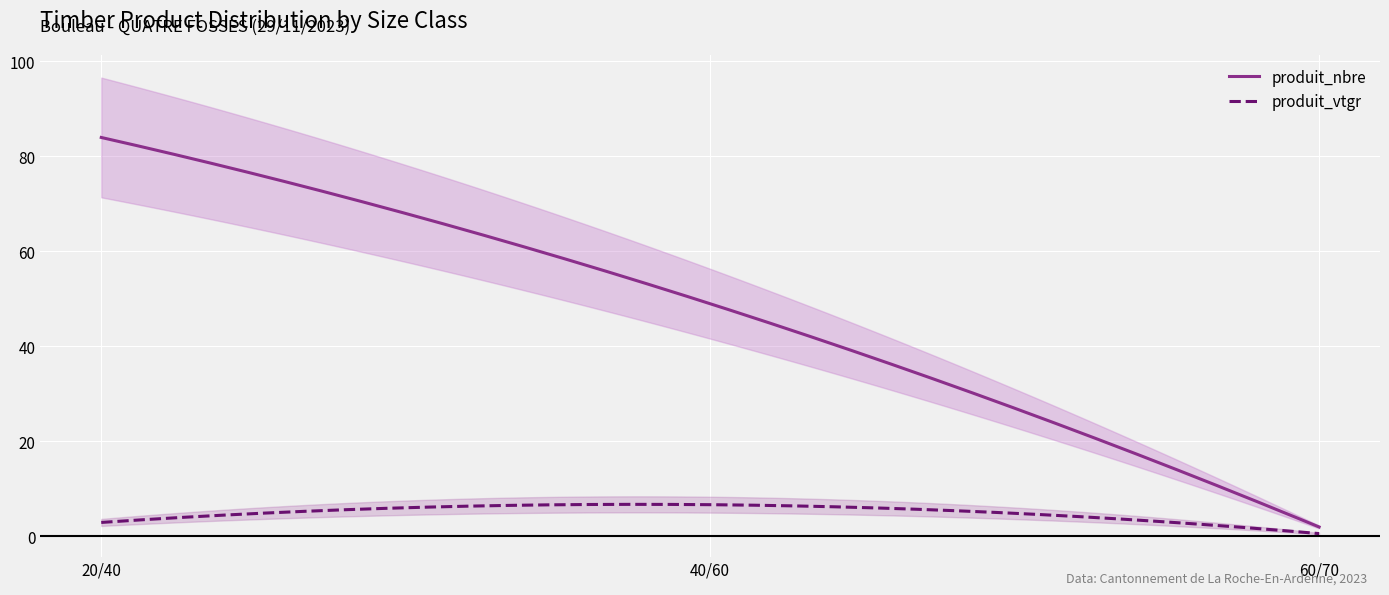

Rank the series at 60/70 from lowest to highest value.

produit_vtgr, produit_nbre